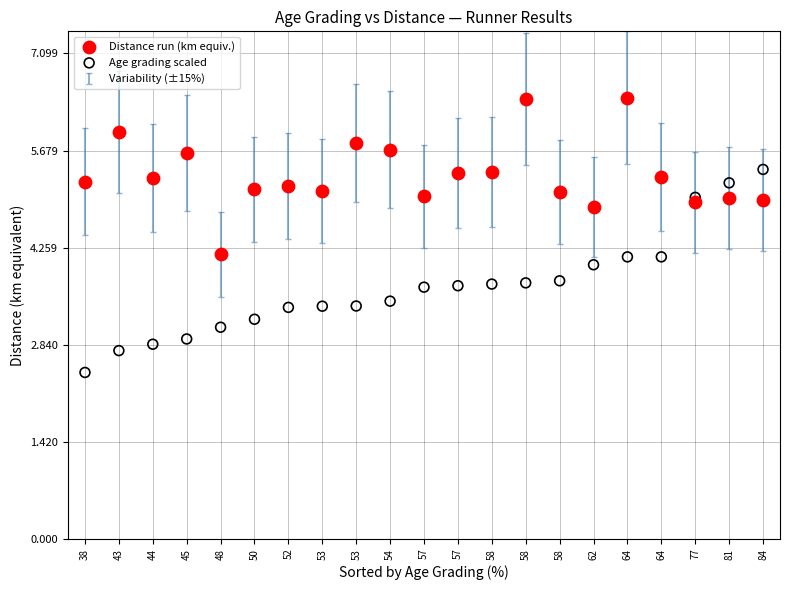

Which series has the largest Y range (max minus min)?

Age grading scaled